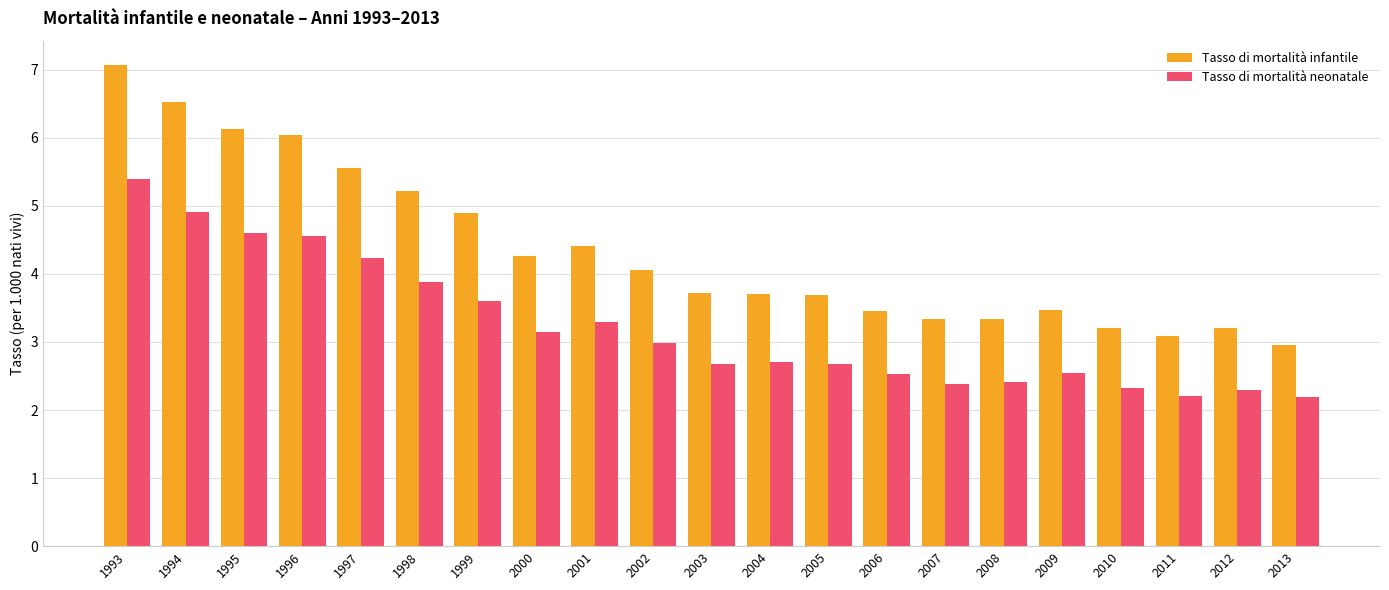

At which category is the sum across all series the highest?

1993